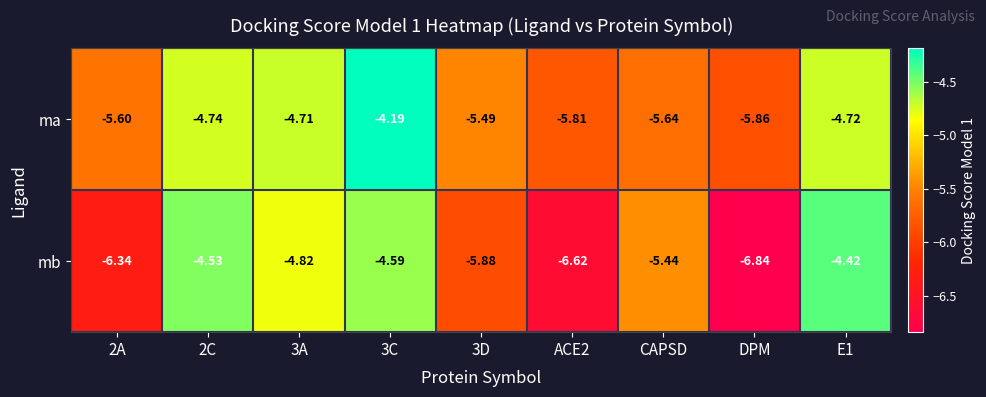

Rank the series by their average value, from highest to lowest.

ma, mb